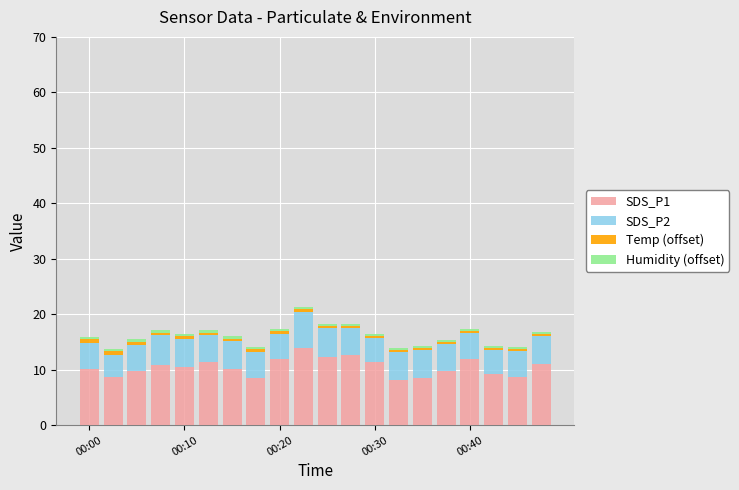

What is the sum of all SDS_P1 values?

209.5